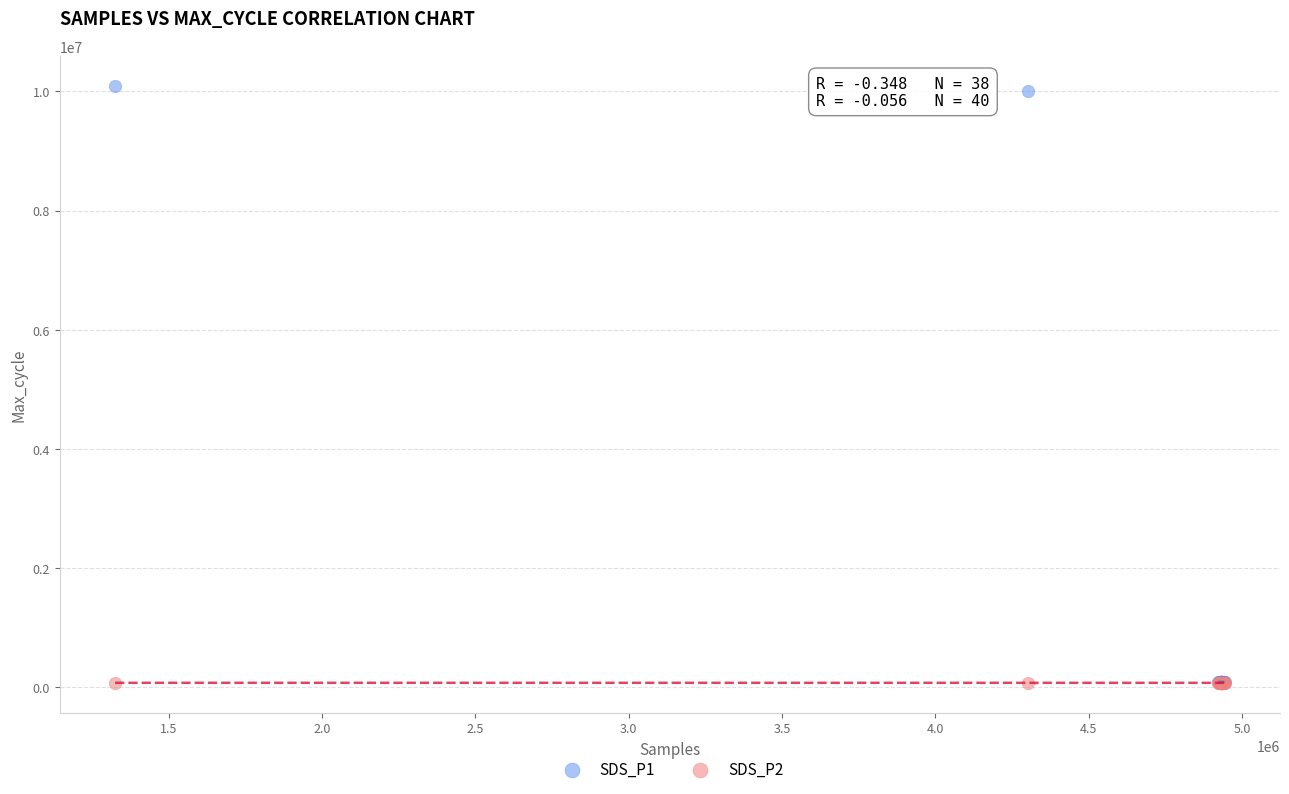

What are all the series names shown in the legend?

SDS_P1, SDS_P2